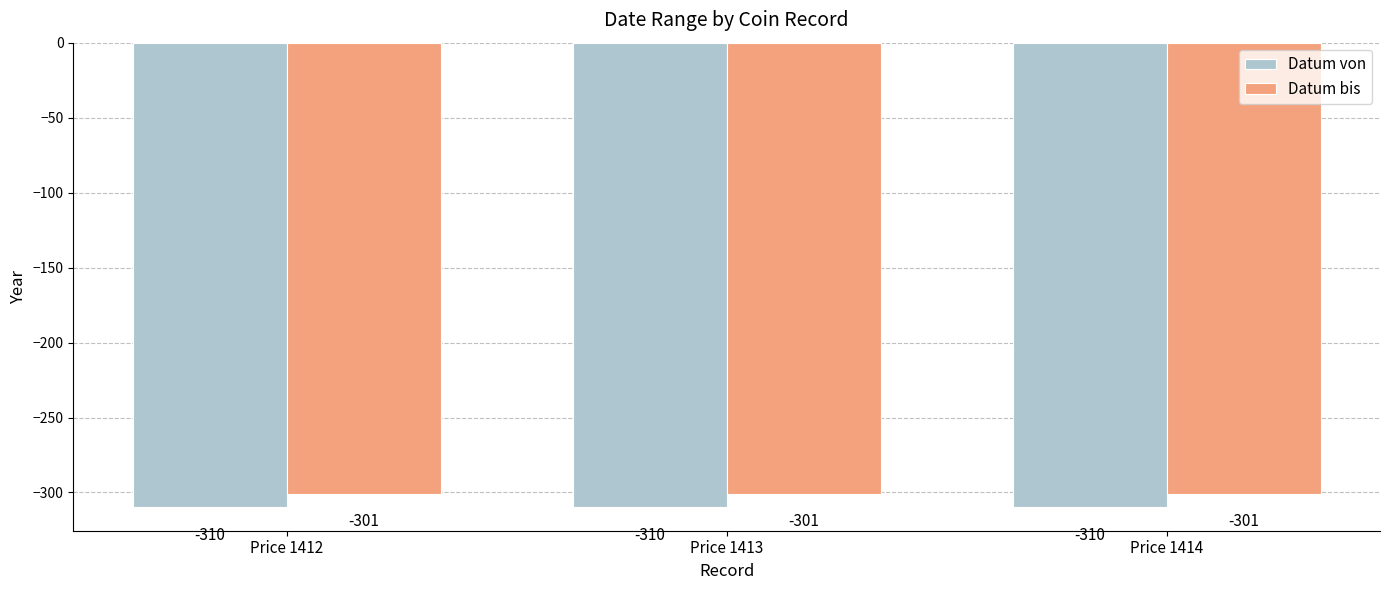

What is the difference between the highest and lowest values at Price 1413?

9